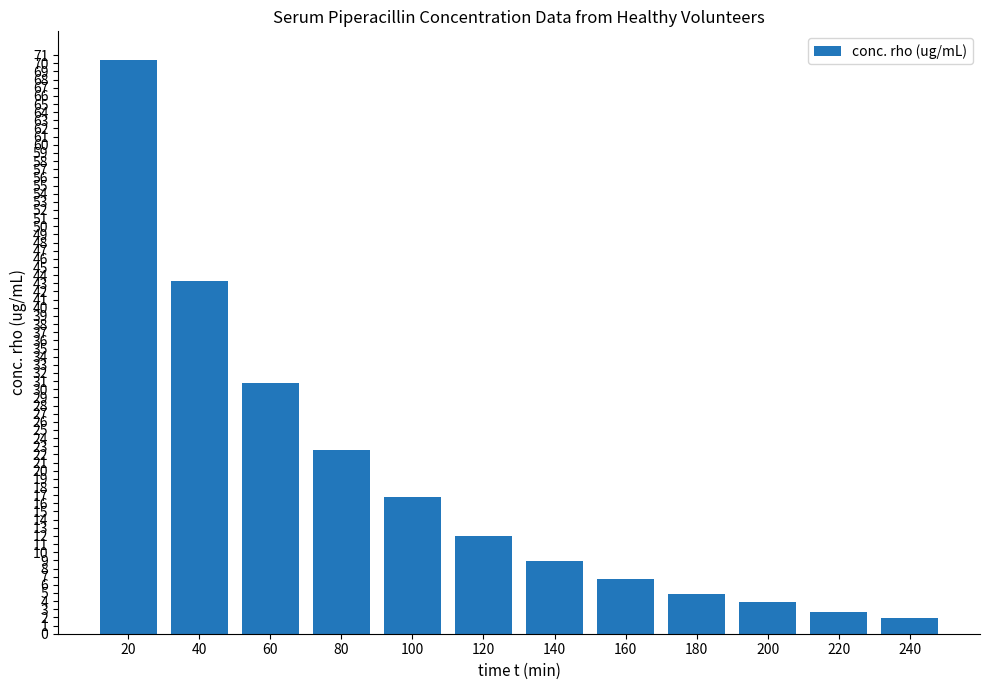

What is the maximum value shown in the chart?

70.4